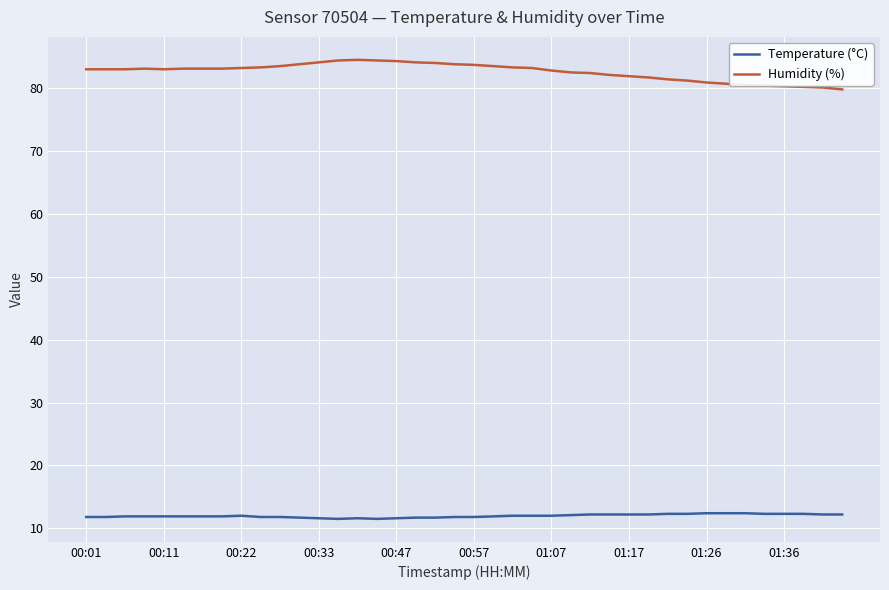

Is this an area chart (filled region under the line)?

No